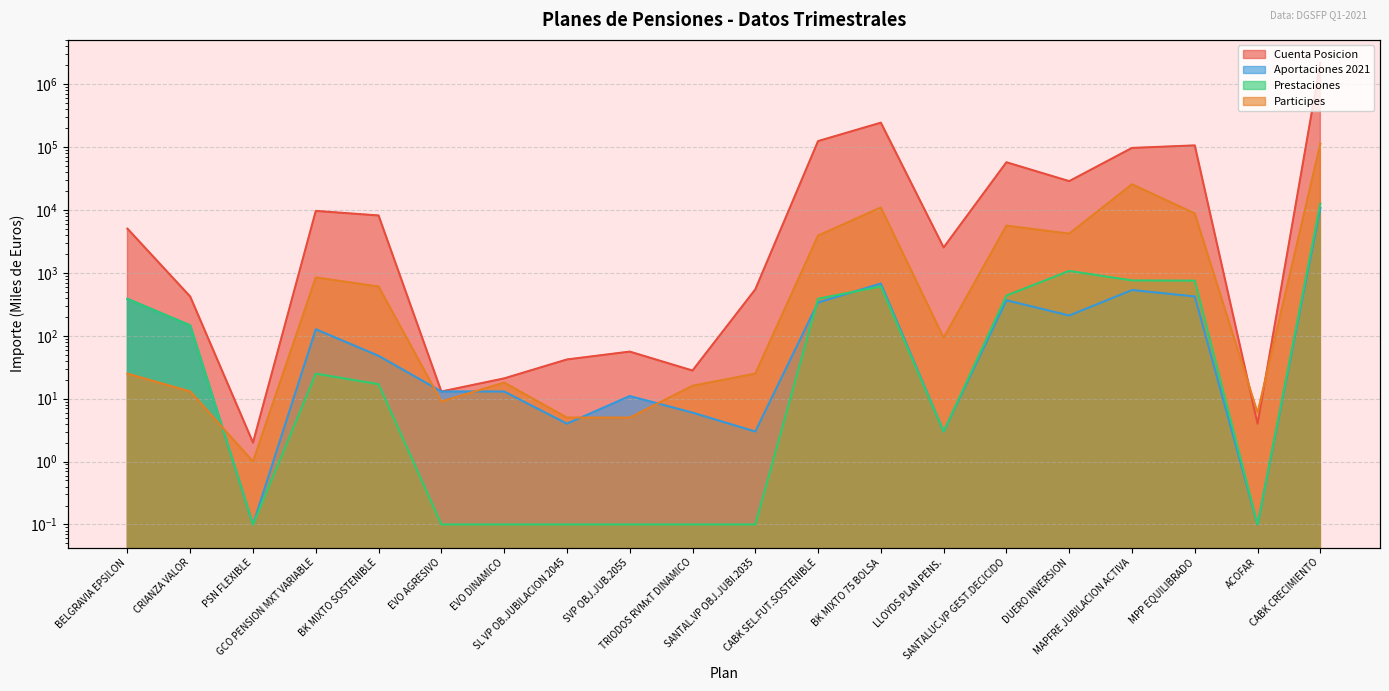

True or false: Prestaciones has a value of 12647.0 at CABK CRECIMIENTO.

True